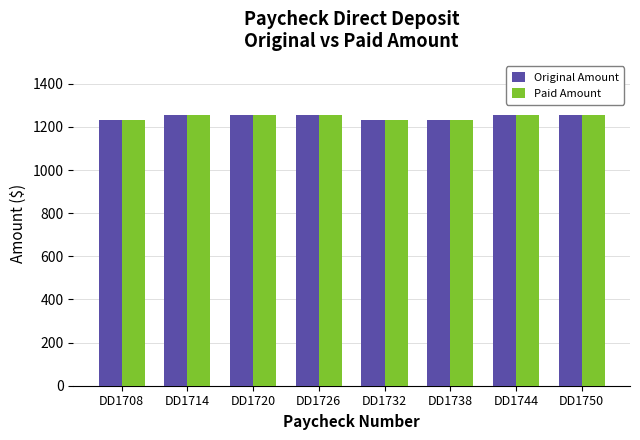

Is it true that Paid Amount equals 652.2 at DD1750?

False